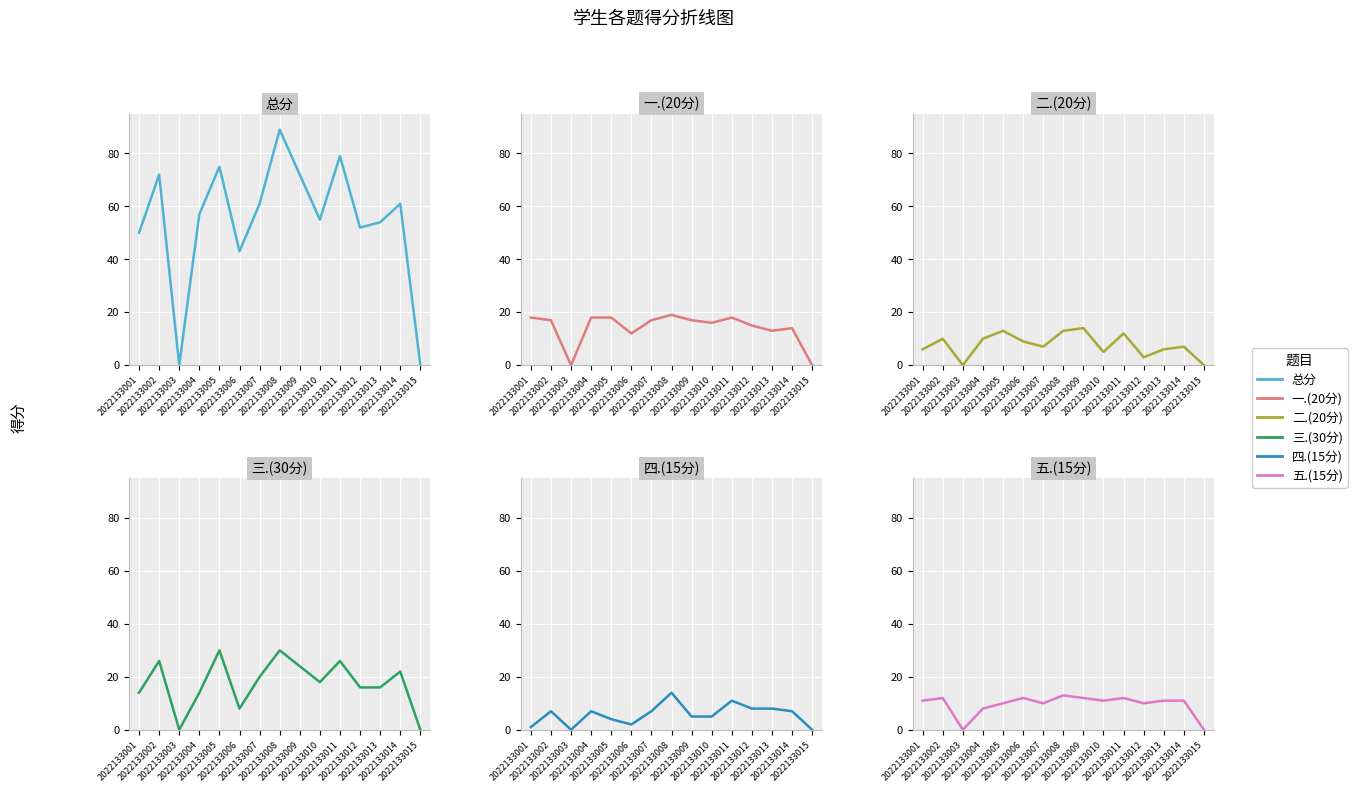

Does the chart display data point markers on the line(s)?

No